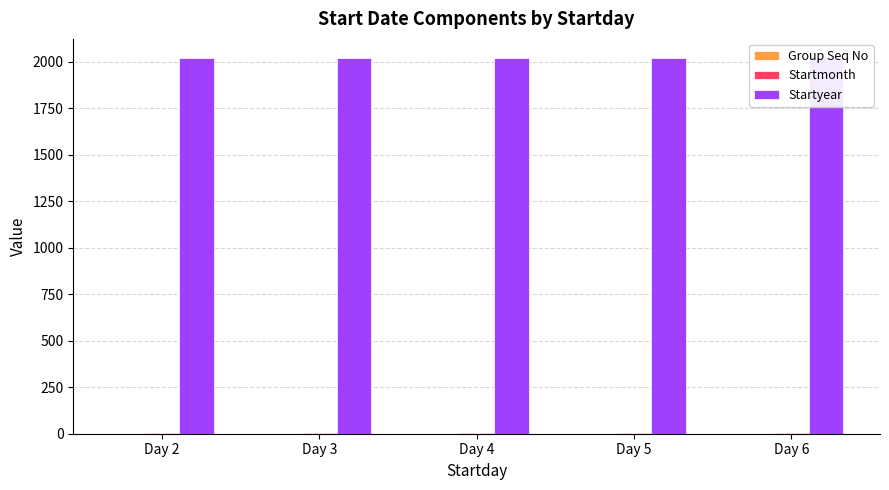

What is the maximum value for Startyear?

2021